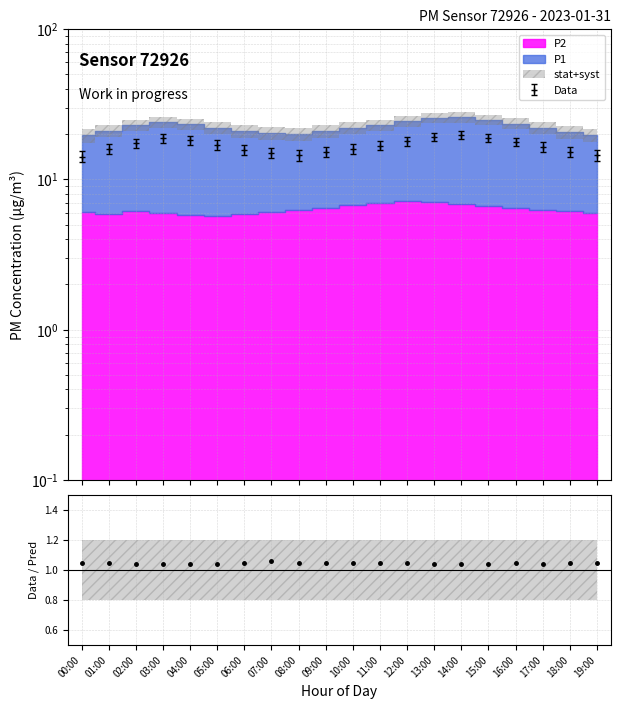

What is the value of the Data point at the 7th from the left?

14.6